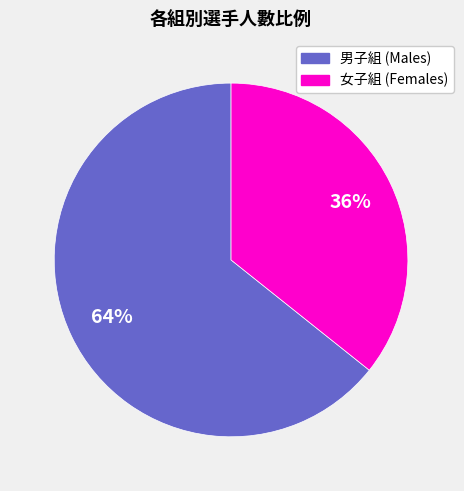

Does any single category account for the majority?

Yes